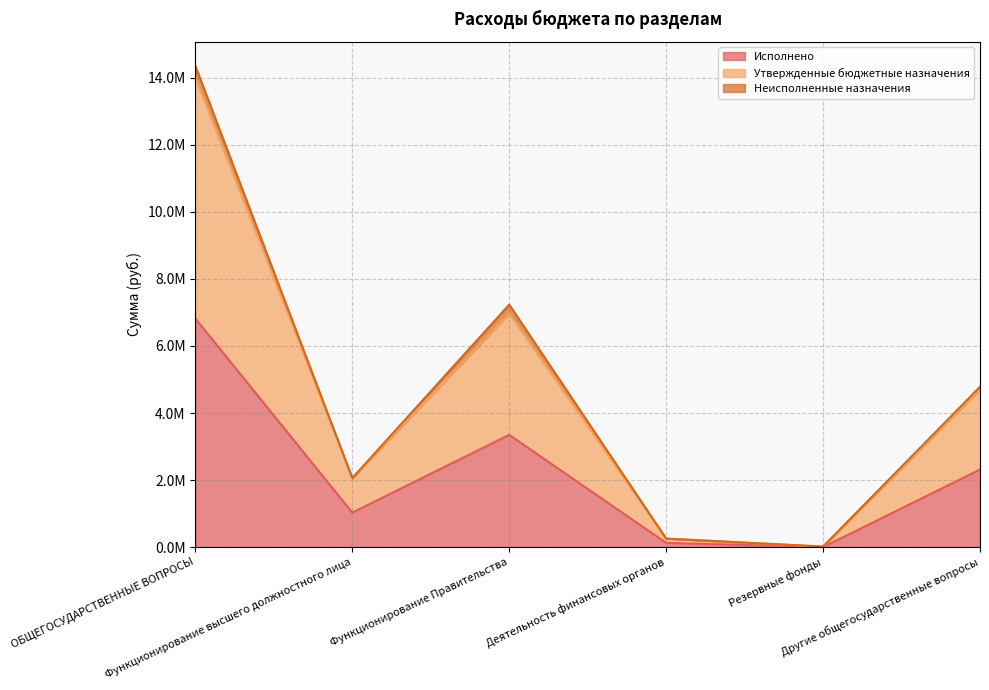

What is the difference between the second highest and second lowest values in the Утвержденные бюджетные назначения series?

6978640.0